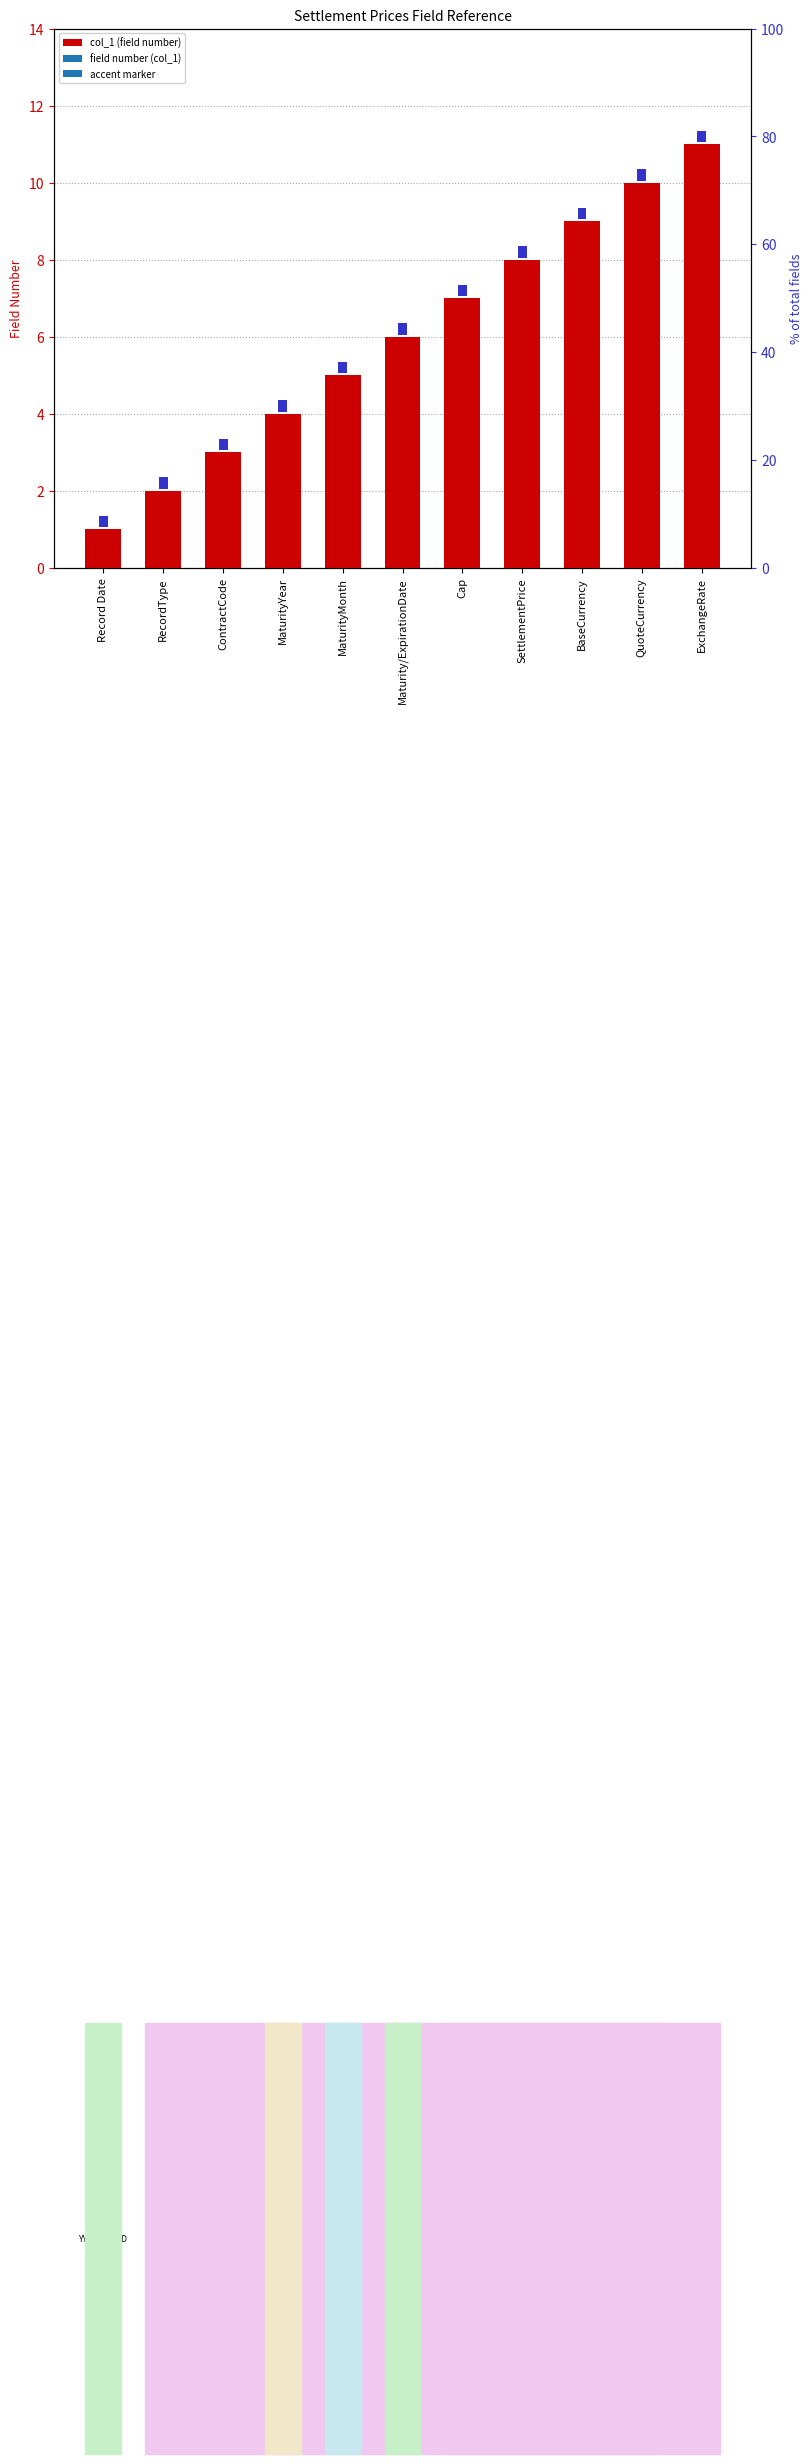

What is the difference between the values at RecordType and QuoteCurrency?

8